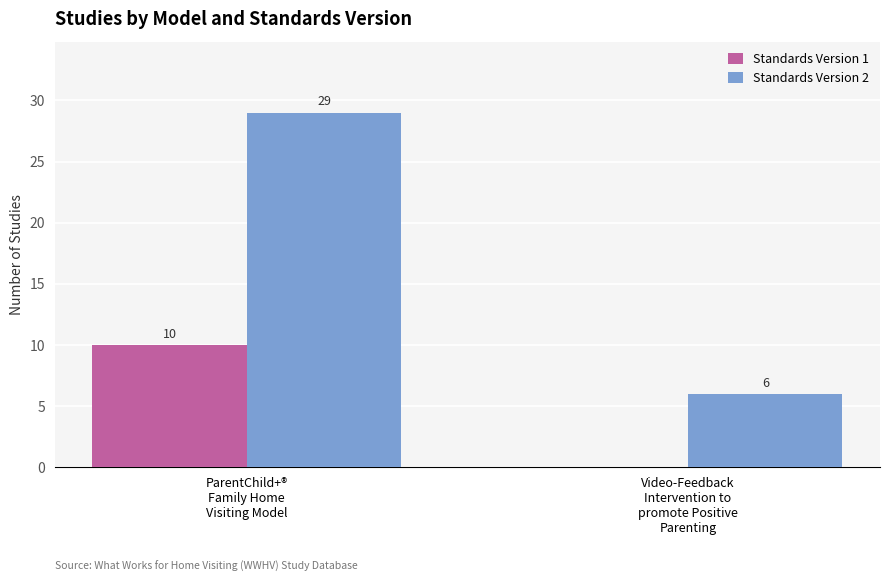

What is the average value of the Standards Version 2 series?

18